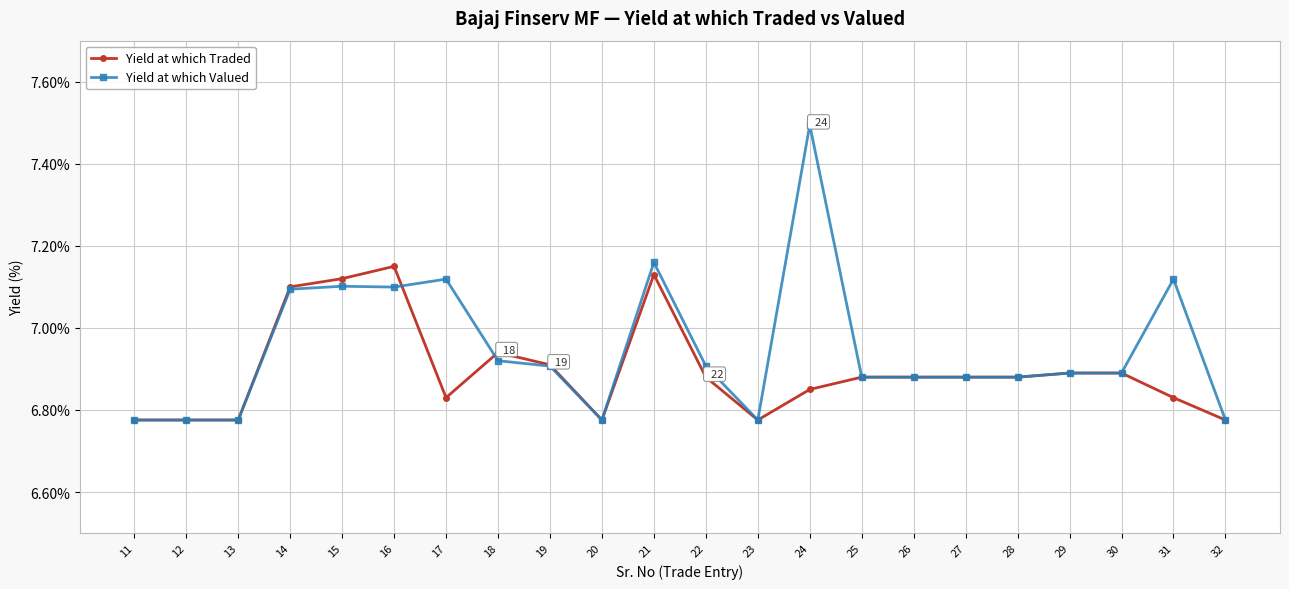

True or false: Yield at which Traded has more than 1 points higher than both neighbors.

True